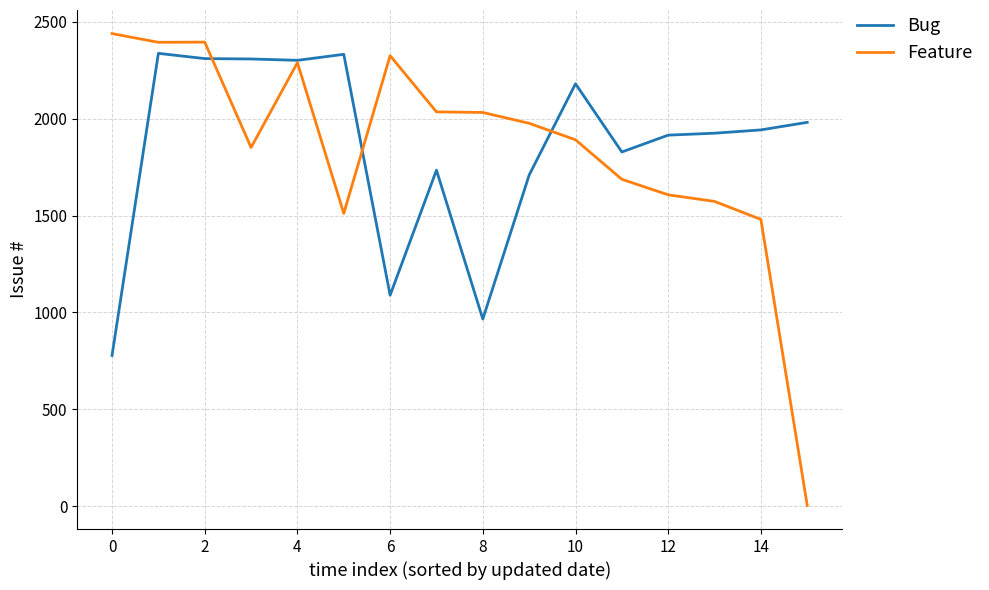

Which series has the largest range (max minus min)?

Feature